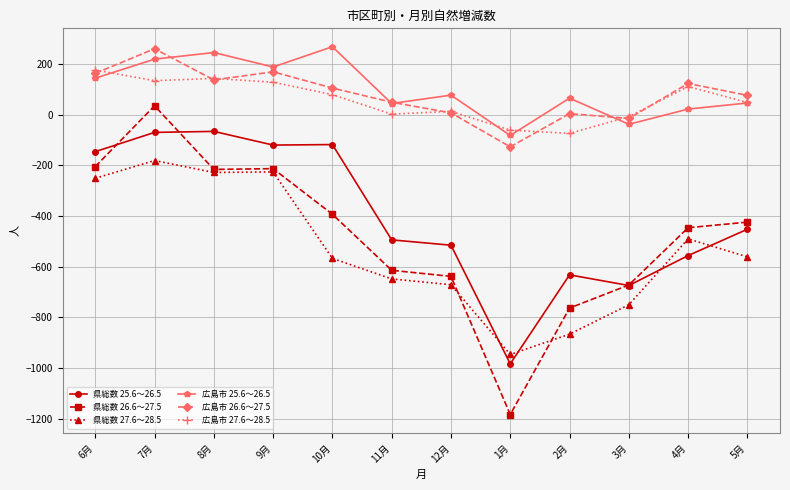

At which category is the sum across all series the highest?

7月